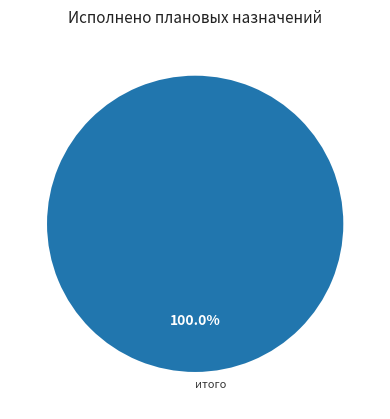

Rank the categories by value from lowest to highest.

итого